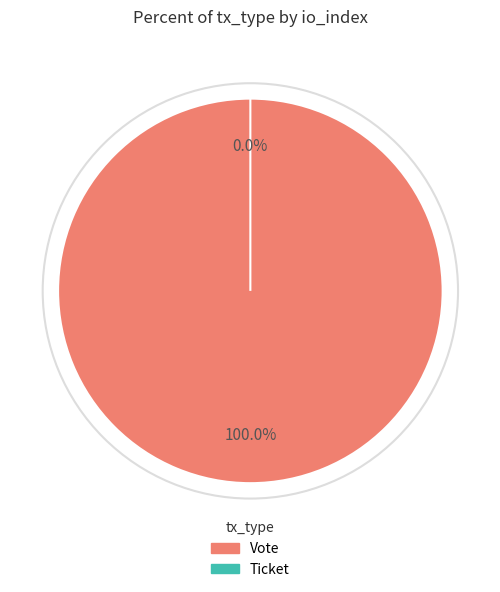

Is it true that Vote (io_index=1) is 89% of the pie?

False